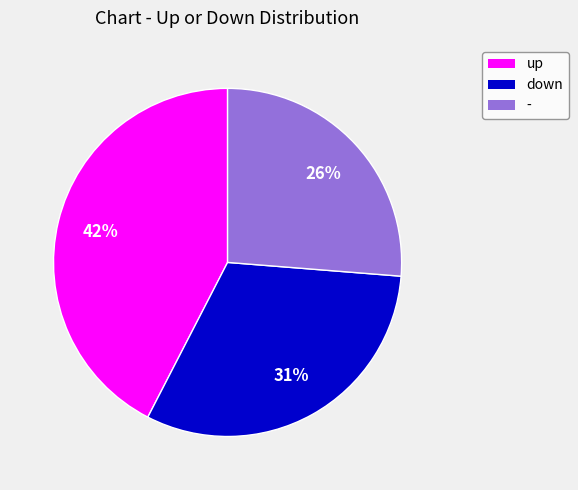

What is the largest slice in the pie chart?

up